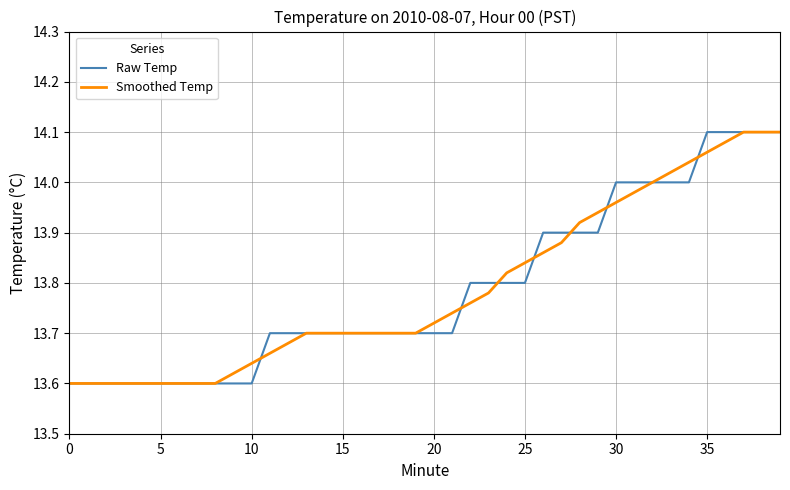

Reading left to right, extract all data points from this chart.

Raw Temp: 13.6	13.6	13.6	13.6	13.6	13.6	13.6	13.6	13.6	13.6	13.6	13.7	13.7	13.7	13.7	13.7	13.7	13.7	13.7	13.7	13.7	13.7	13.8	13.8	13.8	13.8	13.9	13.9	13.9	13.9	14.0	14.0	14.0	14.0	14.0	14.1	14.1	14.1	14.1	14.1
Smoothed Temp: 13.6	13.6	13.6	13.6	13.6	13.6	13.6	13.6	13.6	13.6	13.6	13.7	13.7	13.7	13.7	13.7	13.7	13.7	13.7	13.7	13.7	13.7	13.8	13.8	13.8	13.8	13.9	13.9	13.9	13.9	14.0	14.0	14.0	14.0	14.0	14.1	14.1	14.1	14.1	14.1